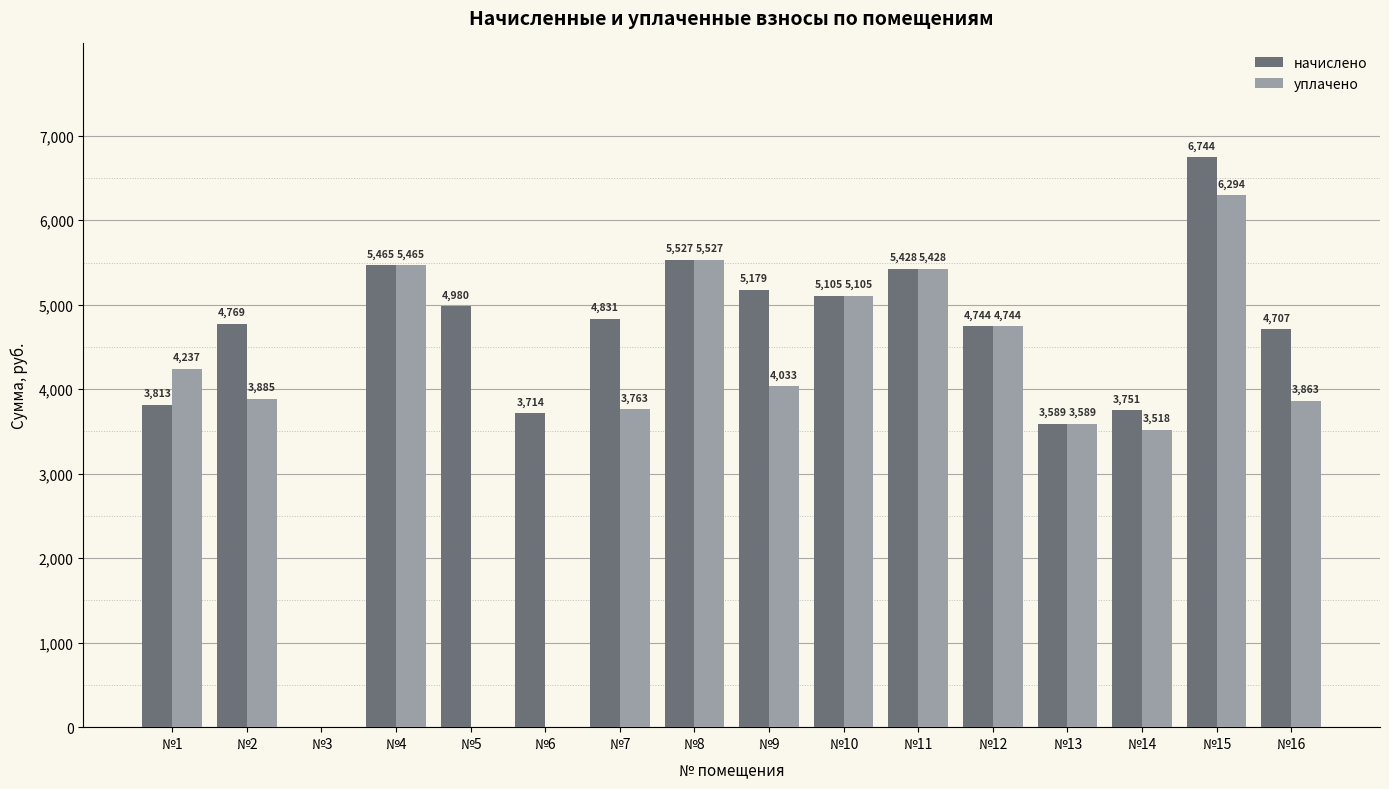

Which series has the largest total across all categories?

начислено